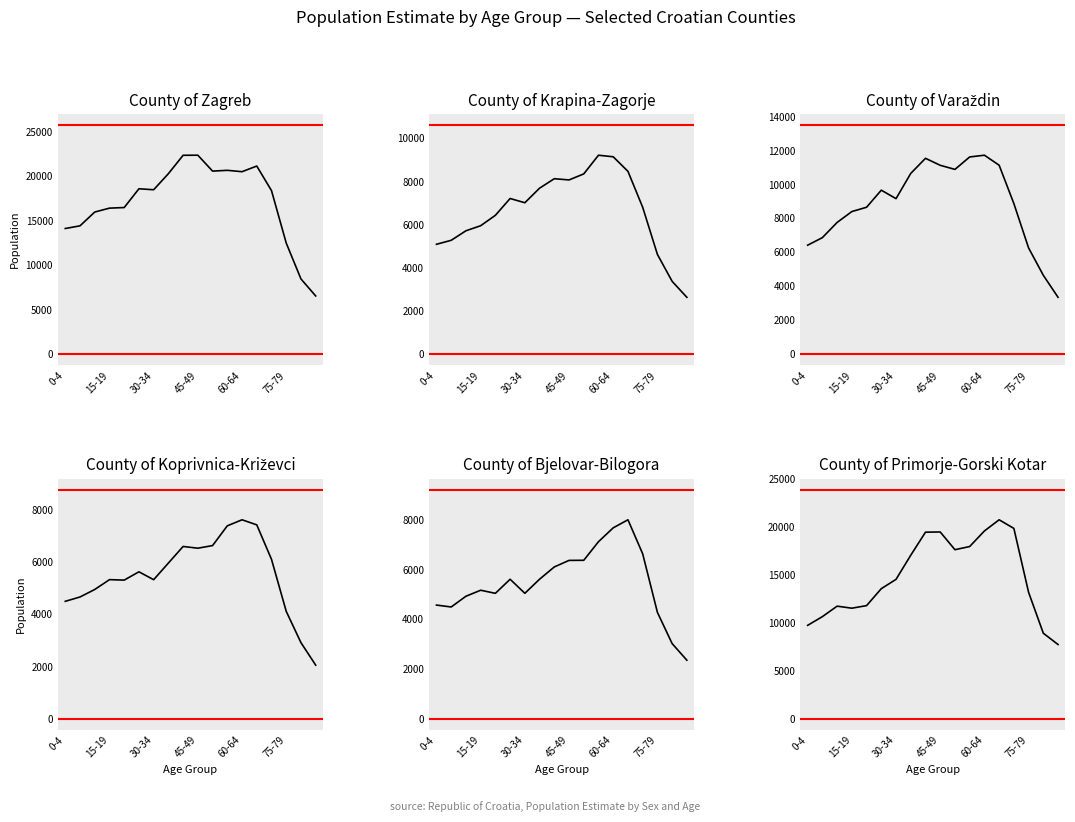

What is the value of the County of Koprivnica-Križevci point at the 13th from the left?

7637